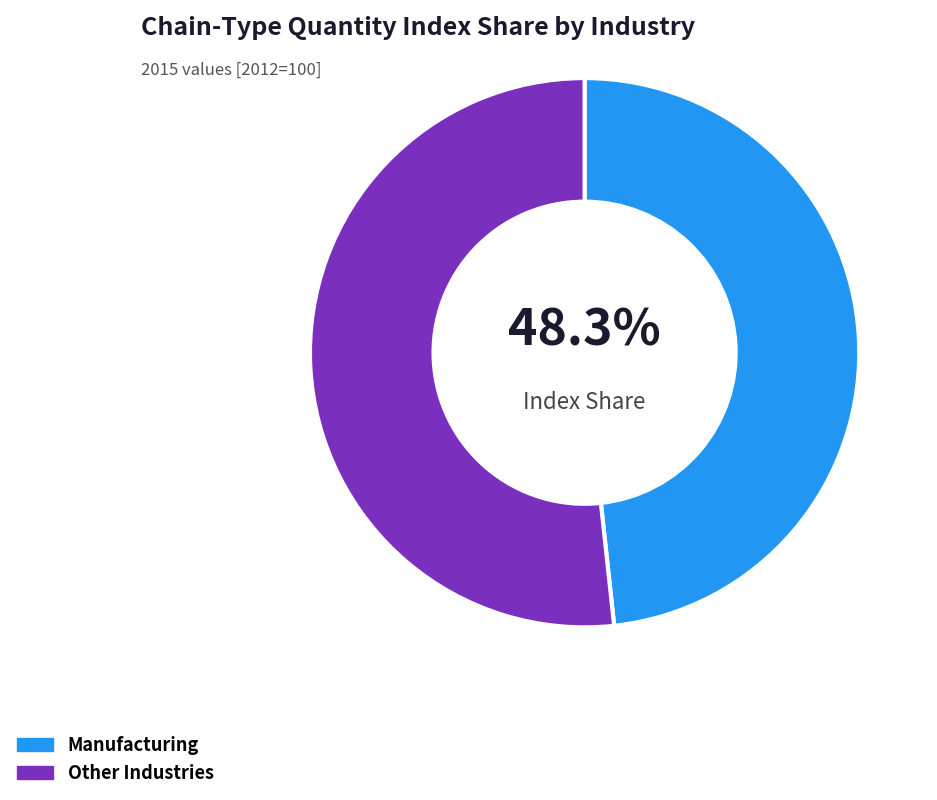

Is Other Industries the majority of the pie?

Yes